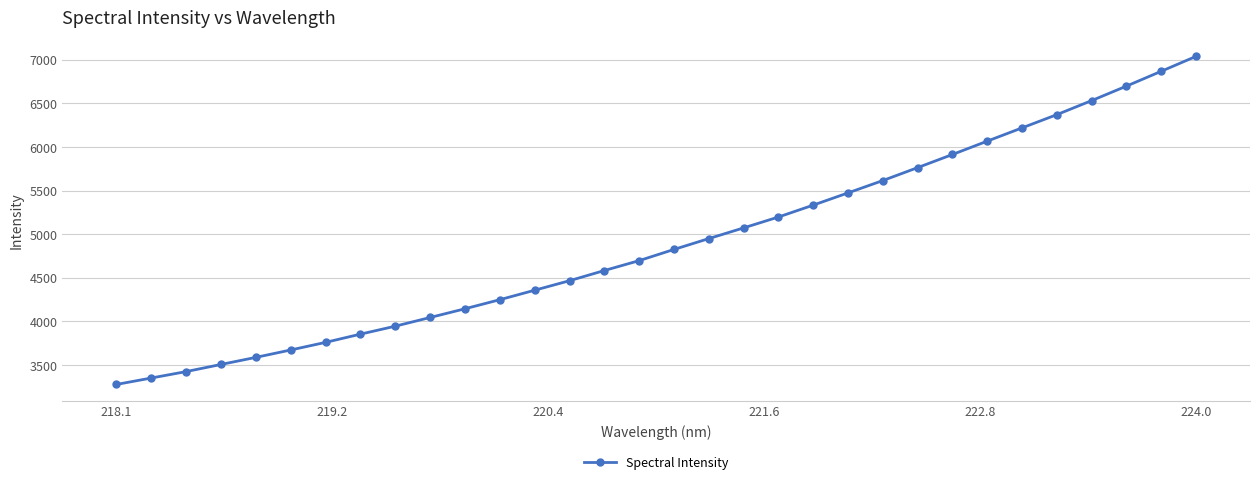

True or false: the data has more than 2 interior local peaks.

False